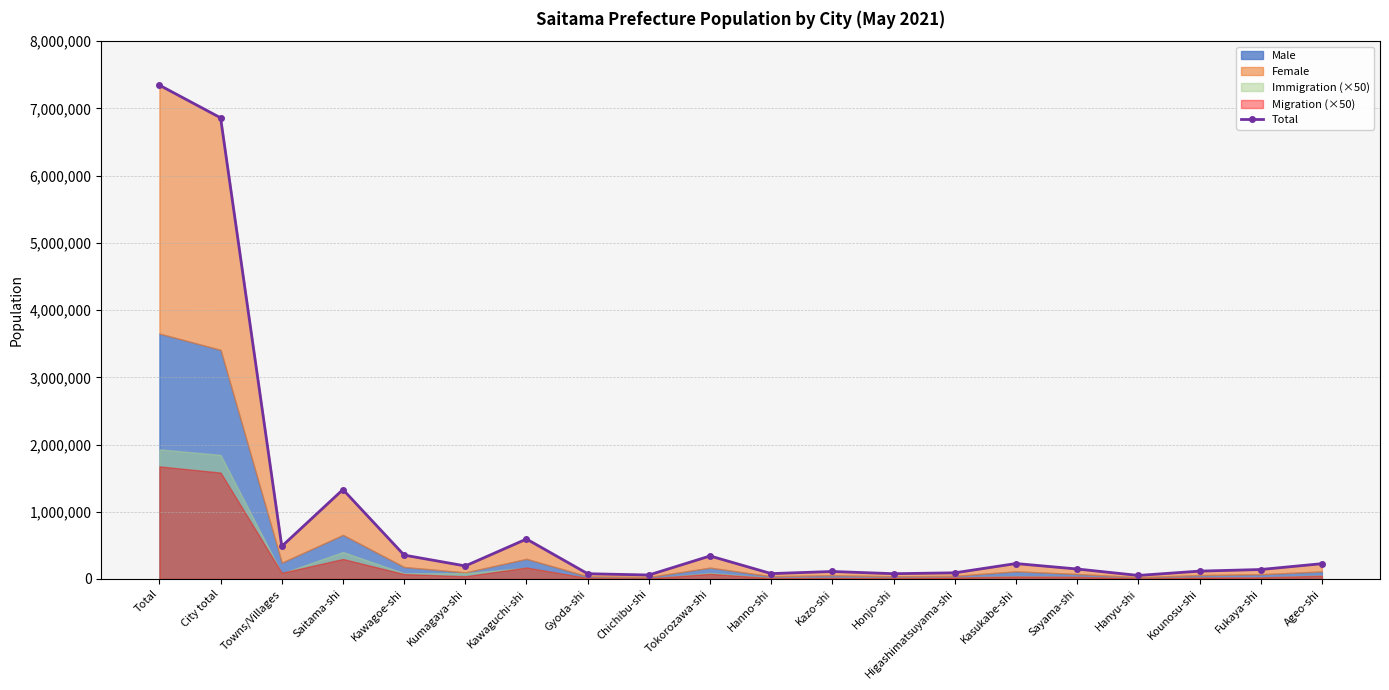

What is the label of the 1st point from the left?

Total